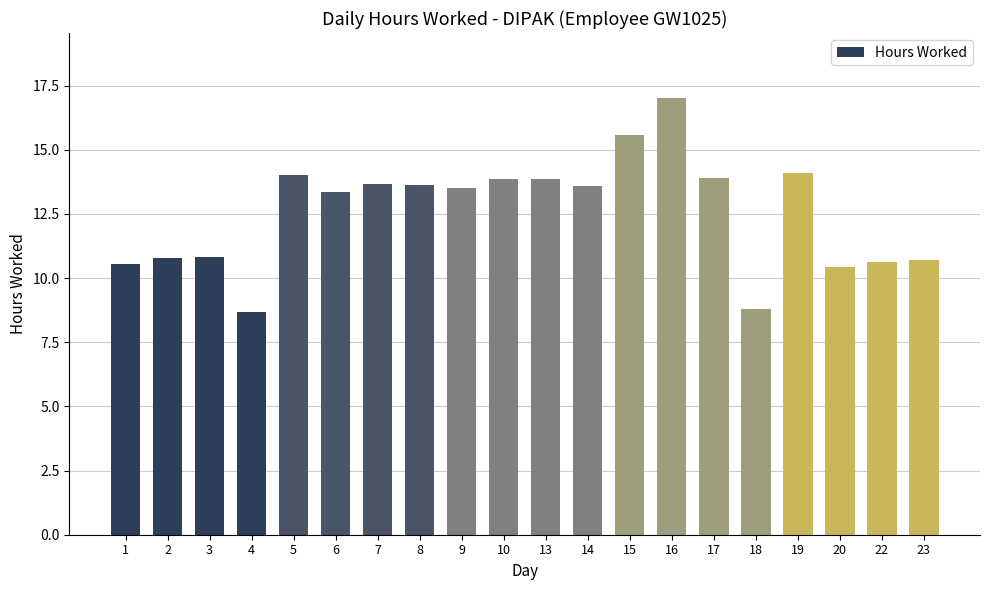

What is the sum of the values at 7 and 4?

22.3